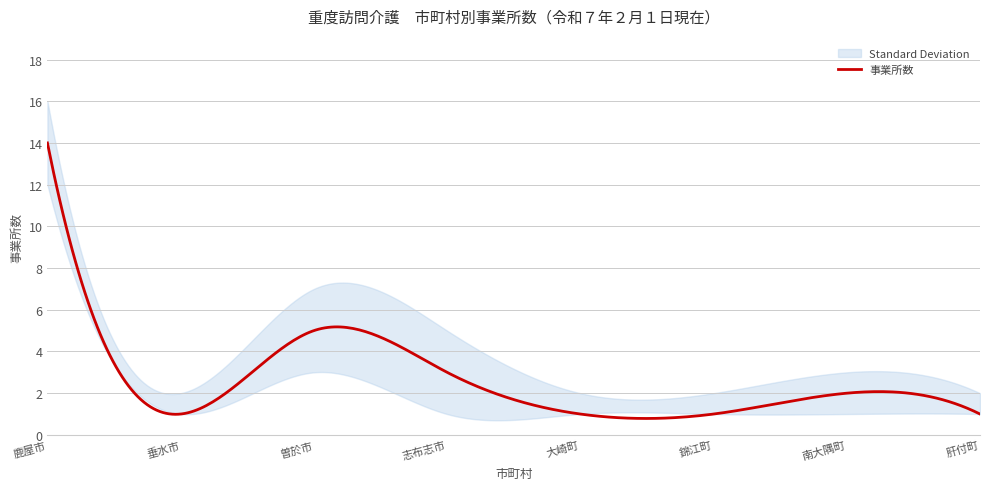

At 南大隅町, list the series in order from largest to smallest.

上限, 事業所数, 下限